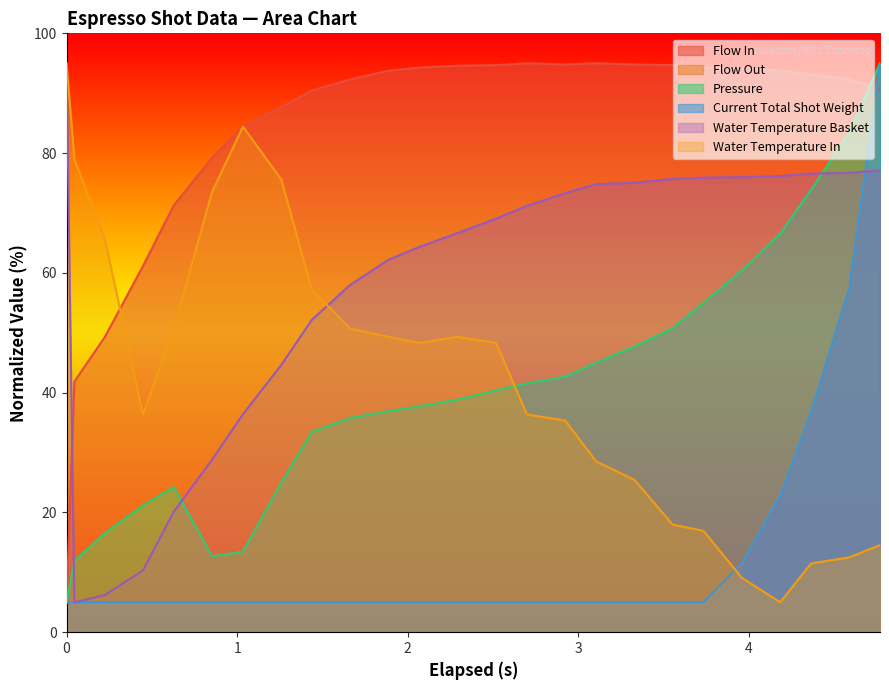

Which series has the largest total across all categories?

Flow In